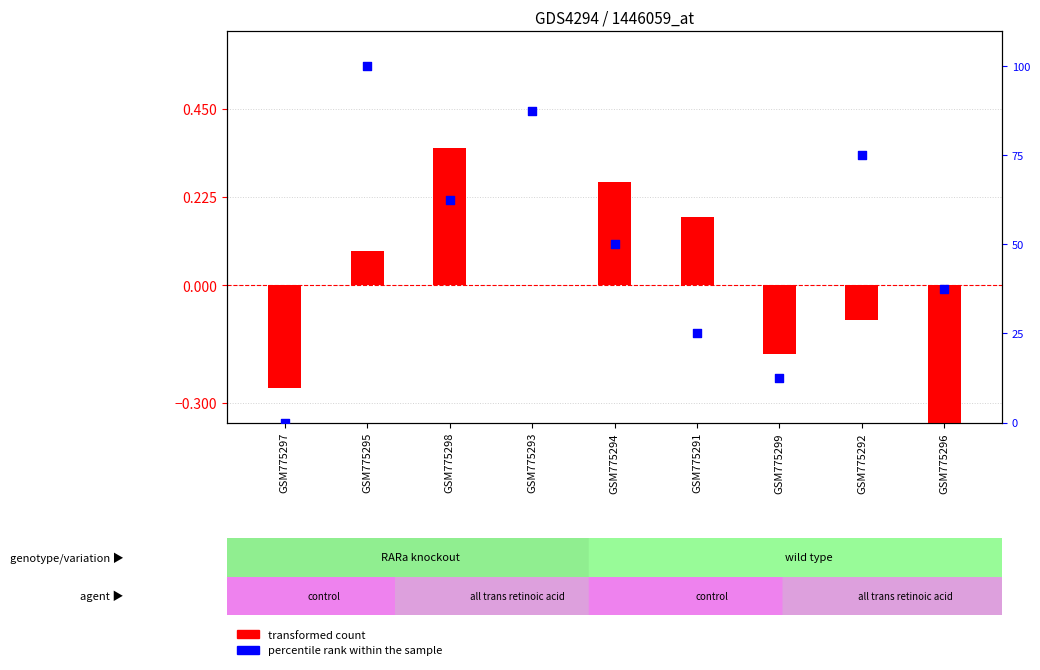

At which category is the sum across all series the highest?

GSM775295